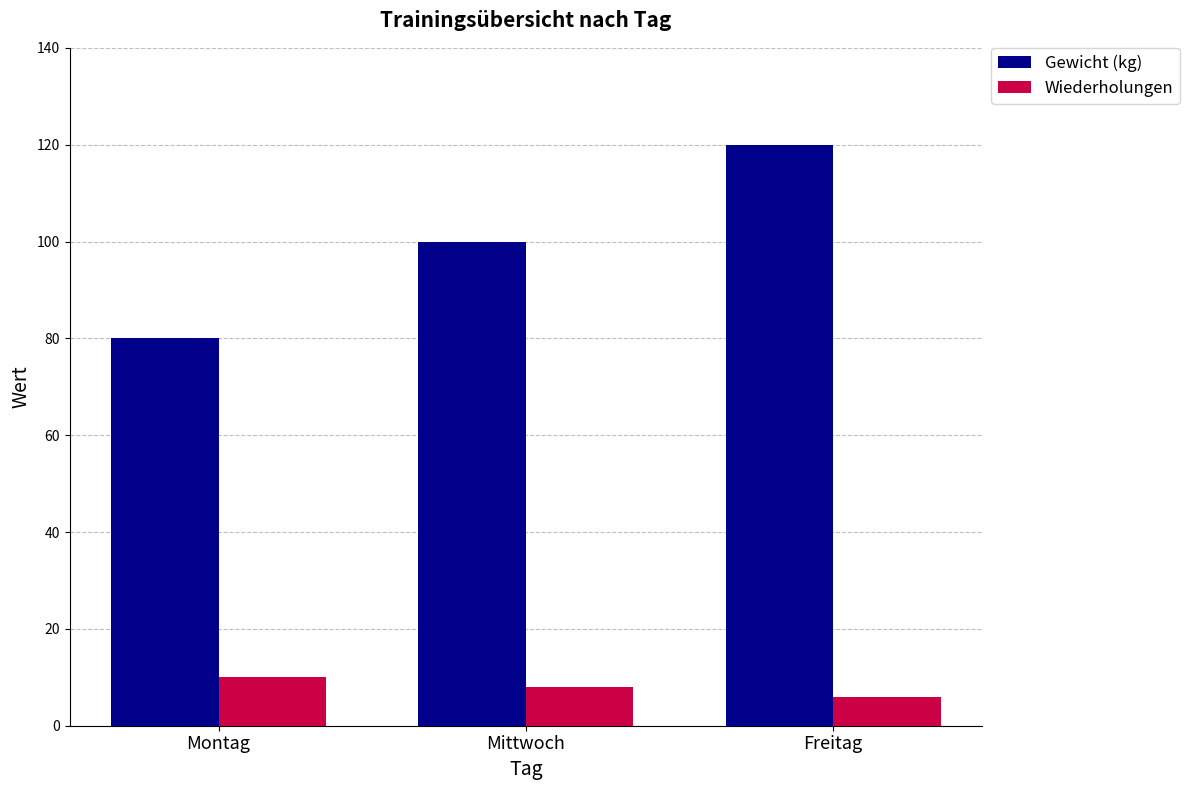

Read the Wiederholungen value at Montag.

10